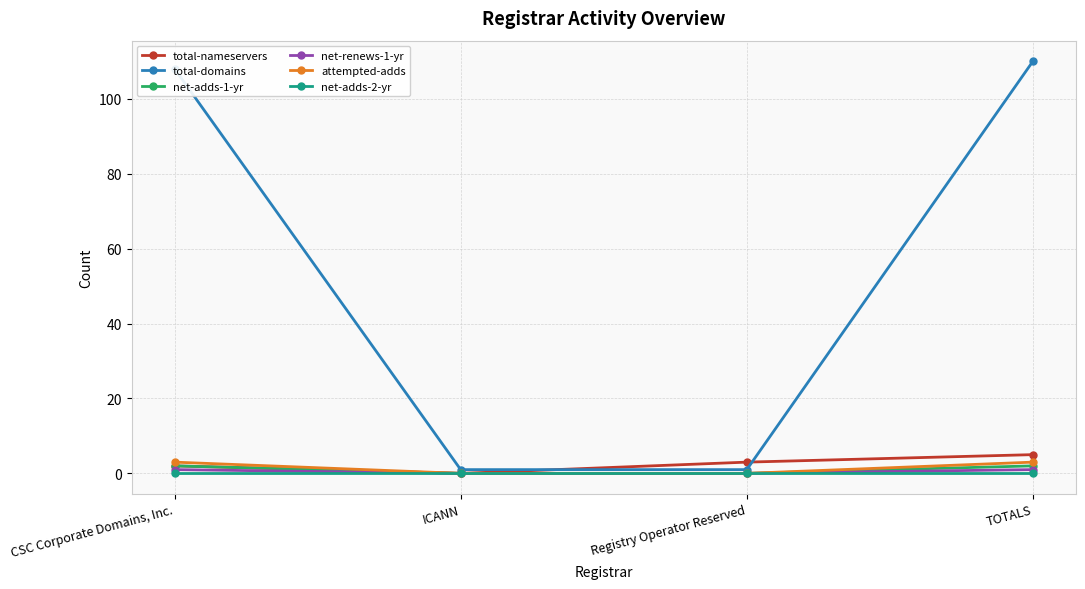

How many series are shown in this chart?

6